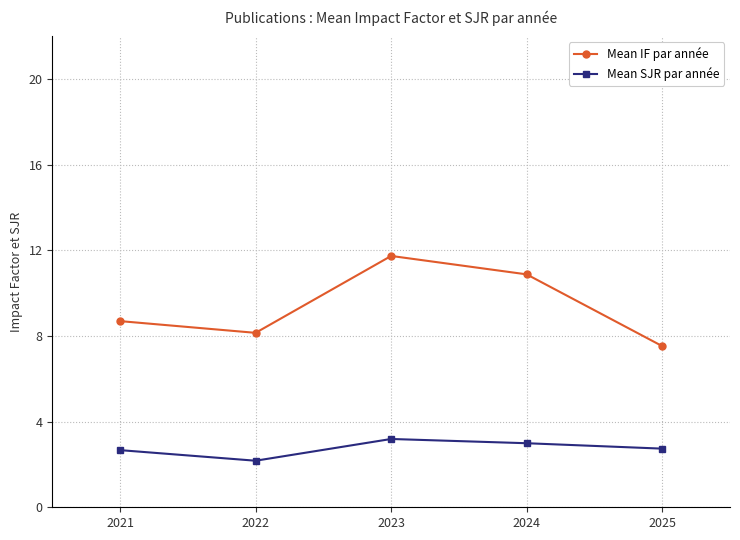

How many lines are shown in the chart?

2